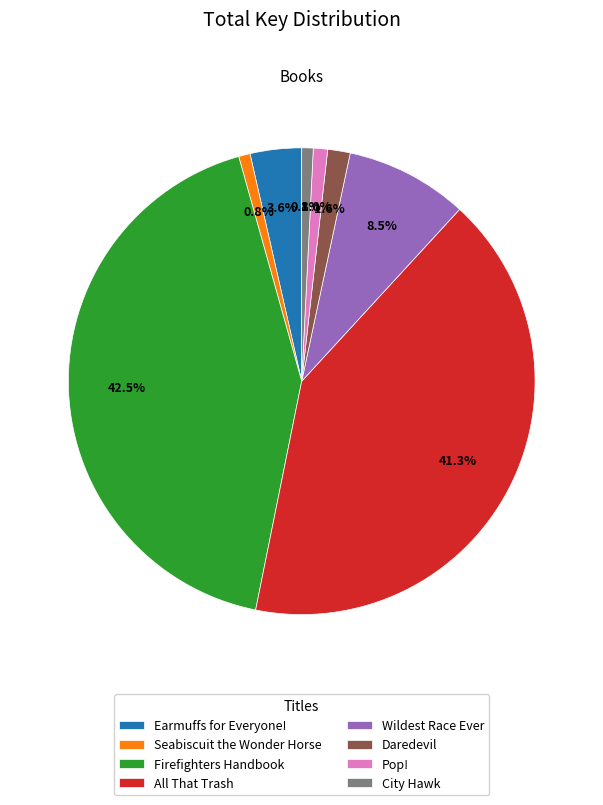

To the nearest percent, what is the combined percentage of Wildest Race Ever and Daredevil?

10%